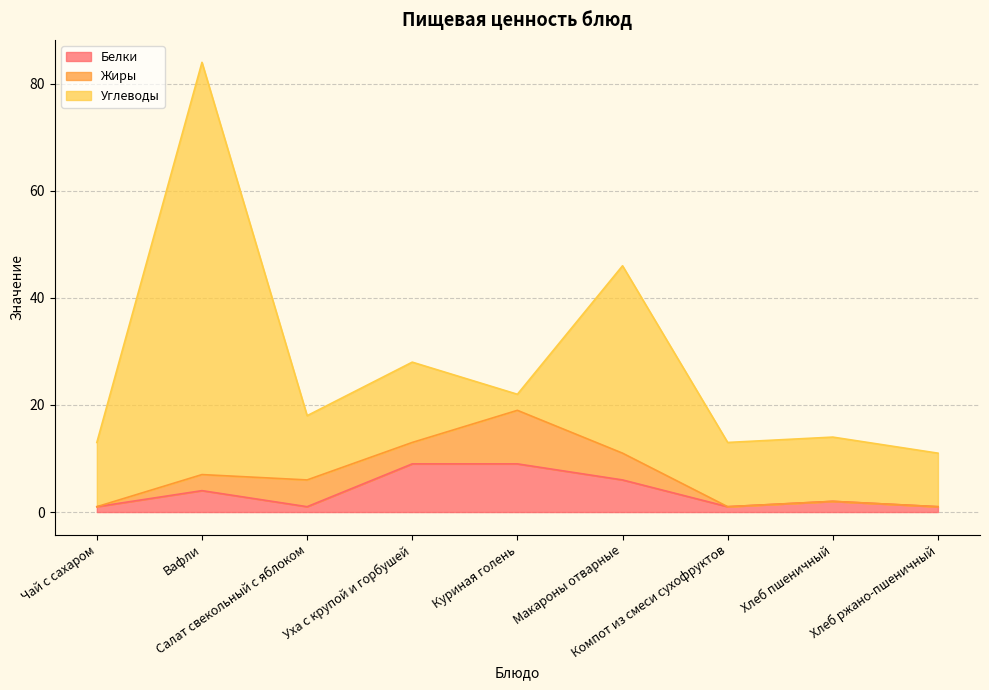

Does the chart display data point markers on the line(s)?

No